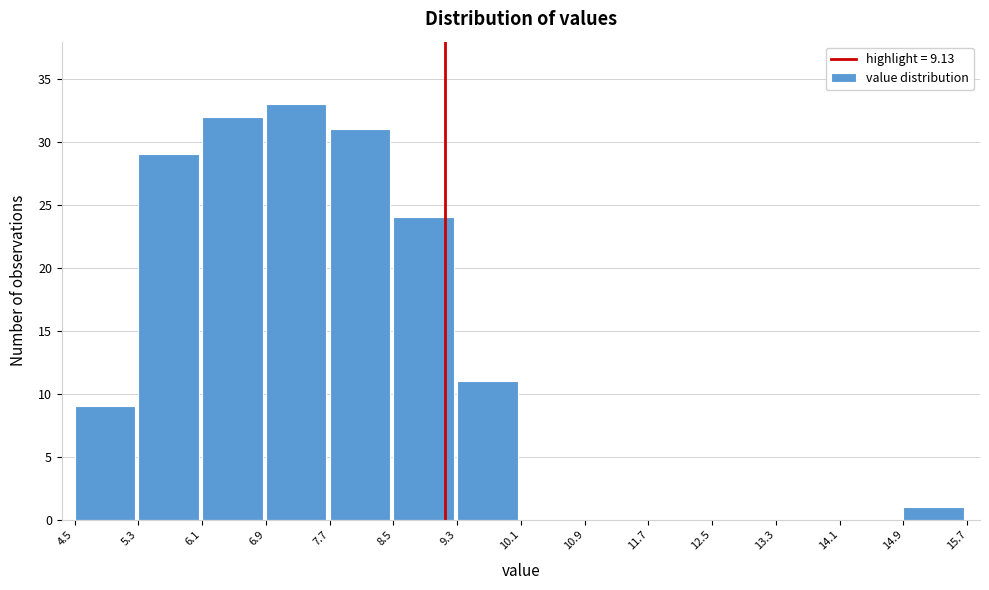

Over which range of the x-axis is the bar tallest?

6.9 to 7.7